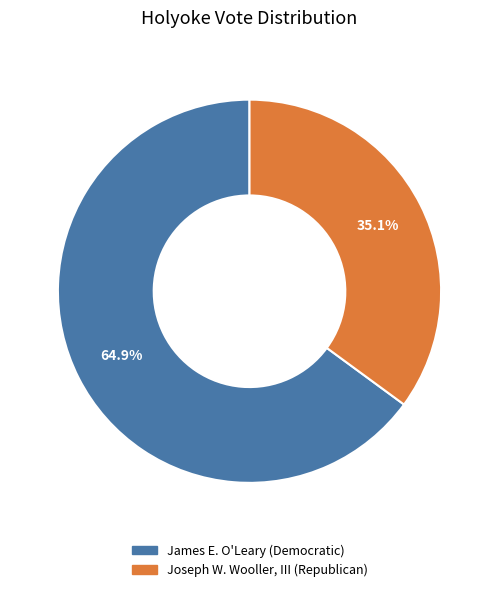

What percentage do James E. O'Leary (Democratic) and Joseph W. Wooller, III (Republican) together represent?

100.0%